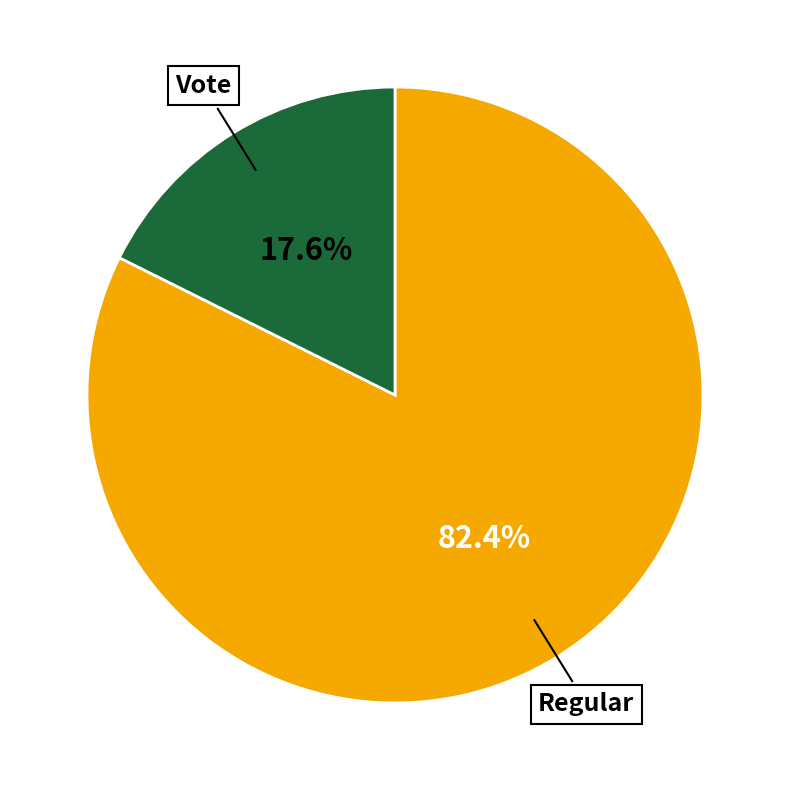

Between Vote and Regular, which is larger?

Regular